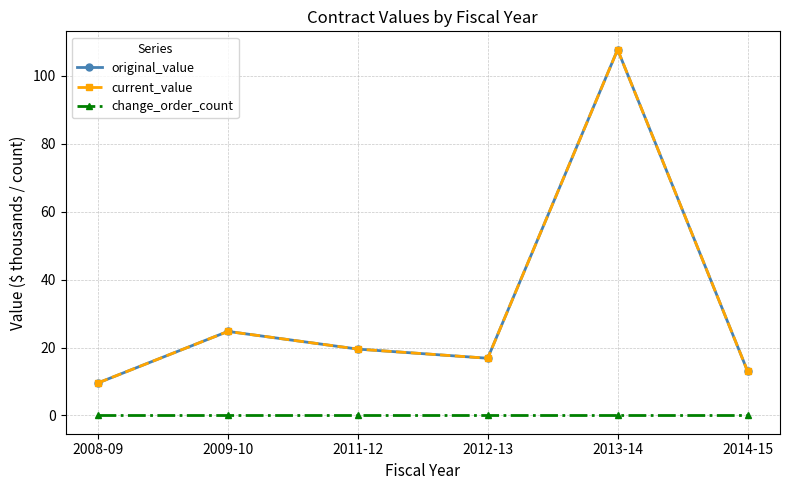

Is this an area chart (filled region under the line)?

No